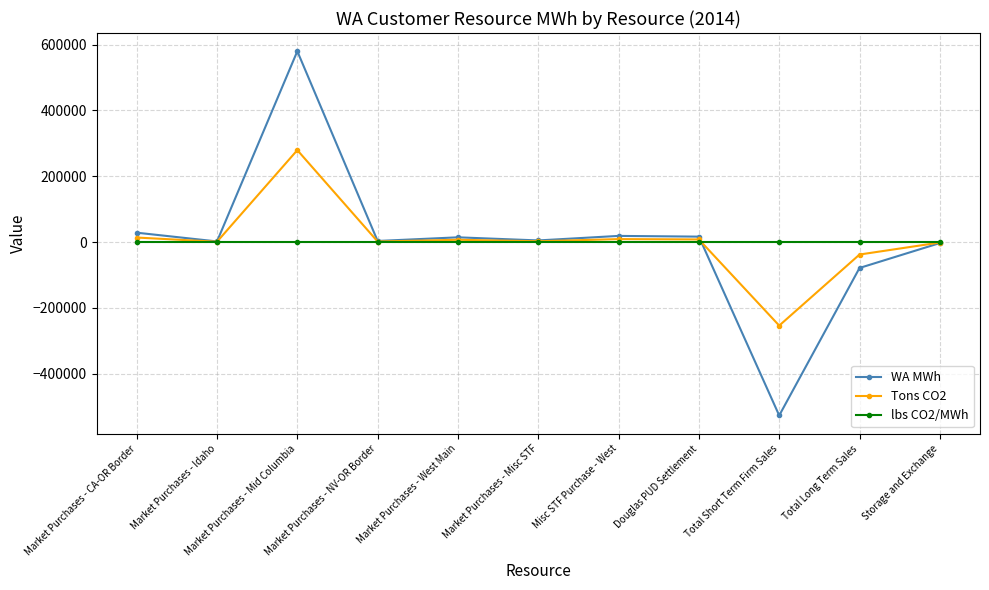

At which category is the sum across all series the highest?

Market Purchases - Mid Columbia